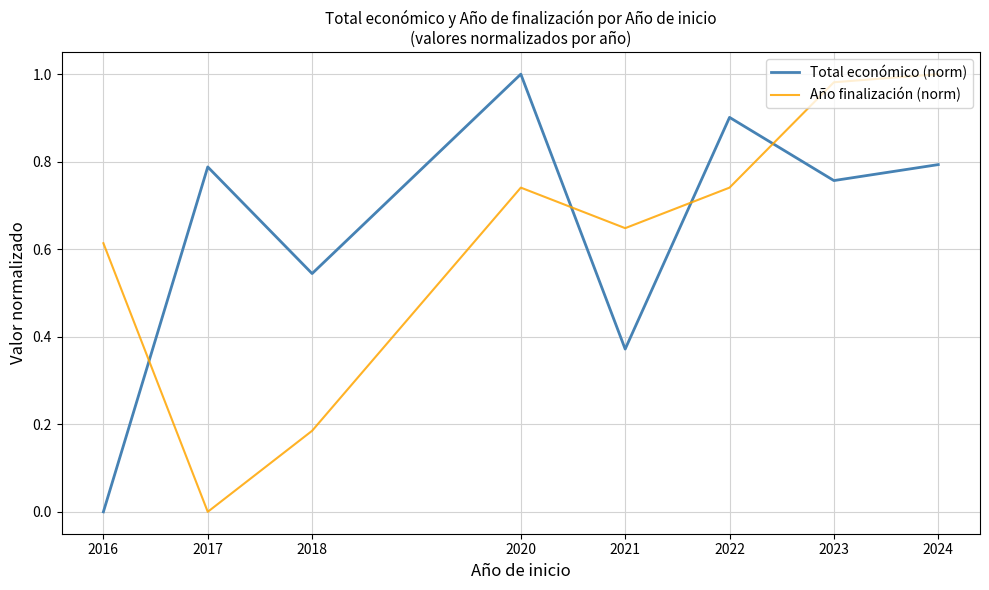

After their last crossing, which series has the higher values: Año finalización (norm) or Total económico (norm)?

Año finalización (norm)